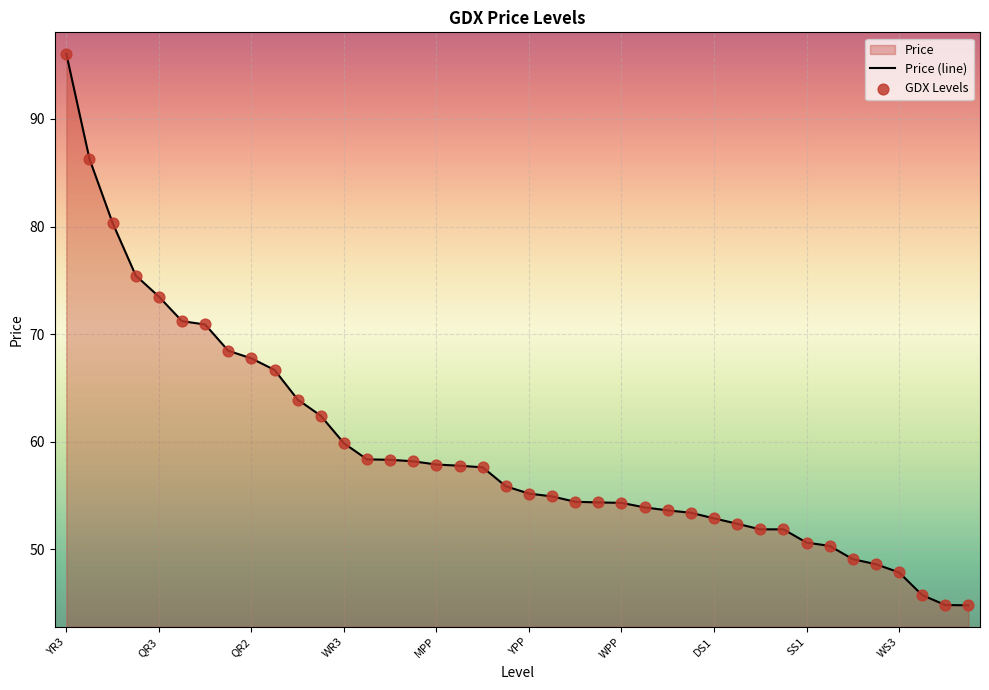

What is the ratio of the value at QR2 to the value at DR3?

1.2